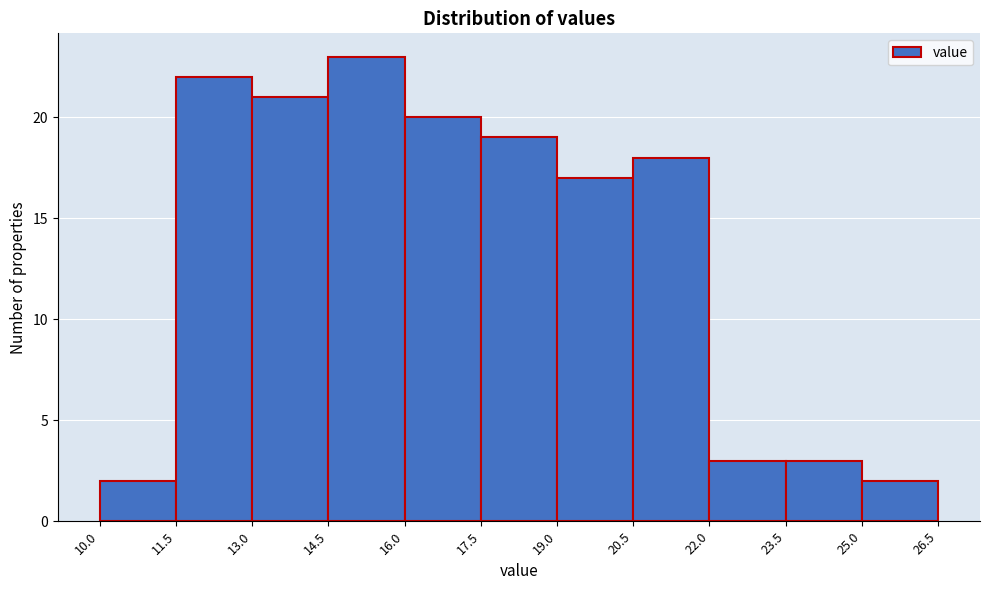

Reading left to right, transcribe this chart: for each bar, give the range it covers on the x-axis and its height. The values are not printed on the chart, so give them approximately, as read against the axis.

10.0 to 11.5: 2
11.5 to 13.0: 22
13.0 to 14.5: 21
14.5 to 16.0: 23
16.0 to 17.5: 20
17.5 to 19.0: 19
19.0 to 20.5: 17
20.5 to 22.0: 18
22.0 to 23.5: 3
23.5 to 25.0: 3
25.0 to 26.5: 2